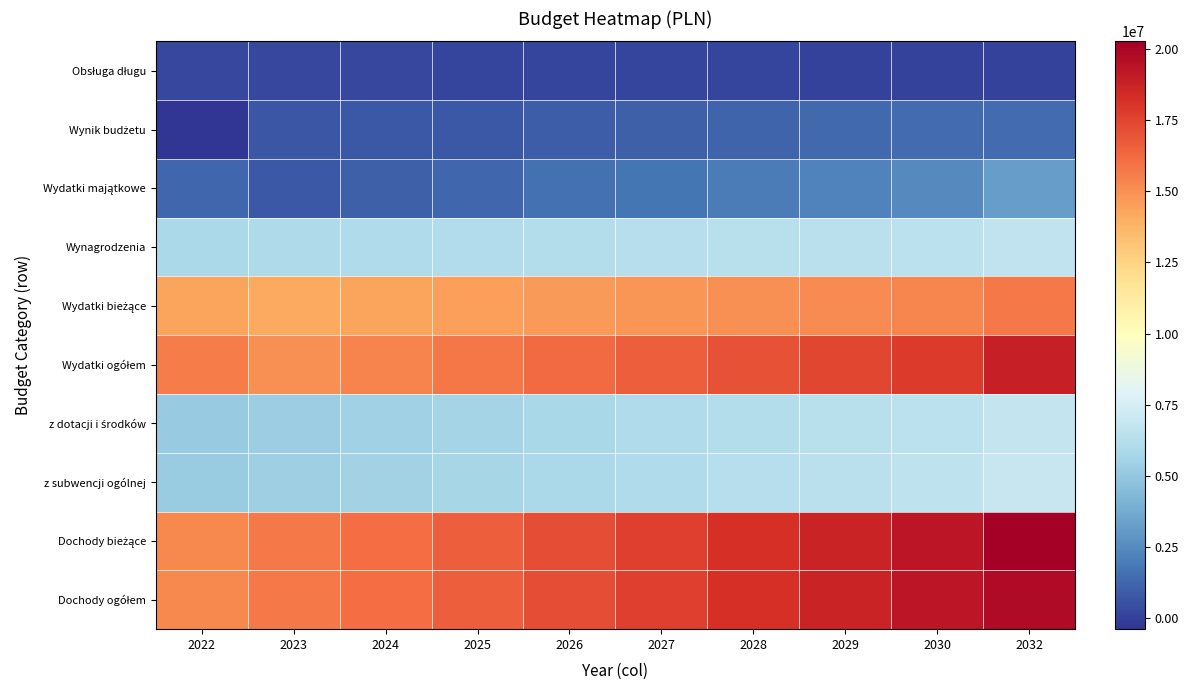

Which has a higher value, 2025 or 2026?

2026